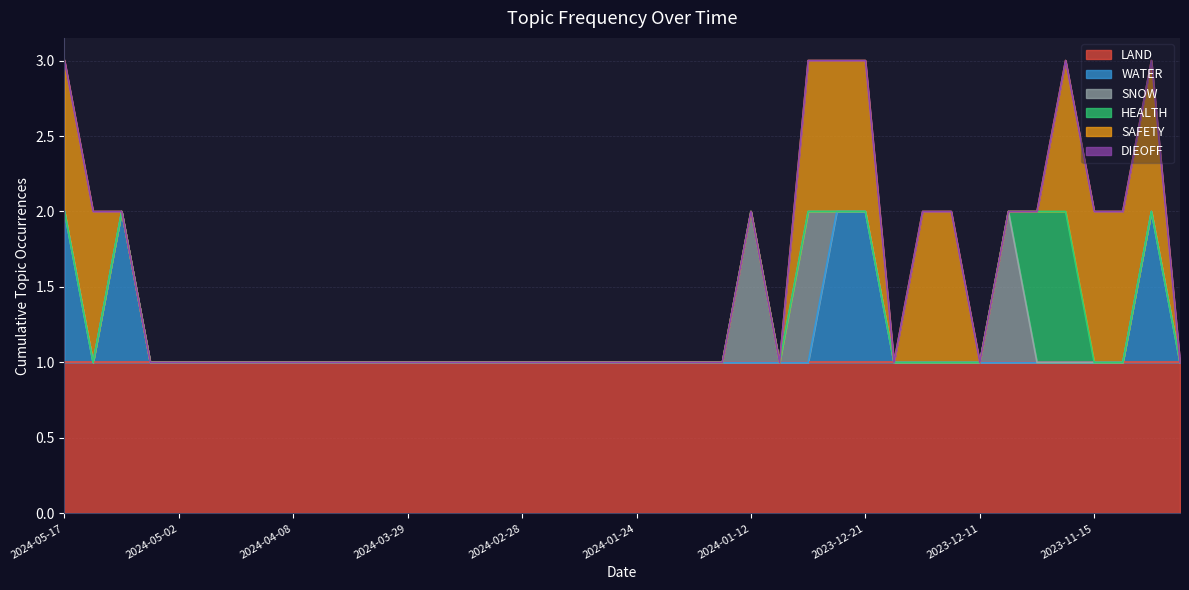

What is the sum of all WATER values?

5